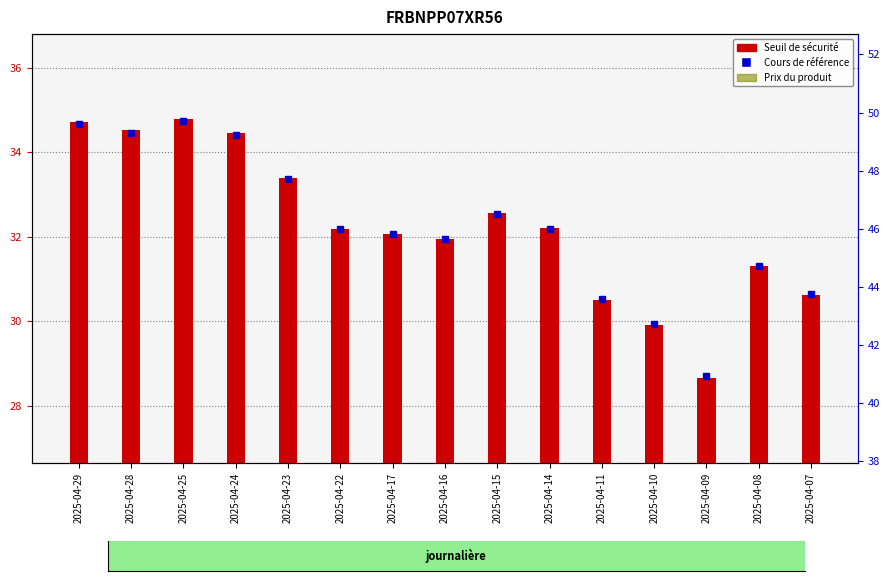

What is the value of the Cours de référence bar at the 4th from the left?

49.2